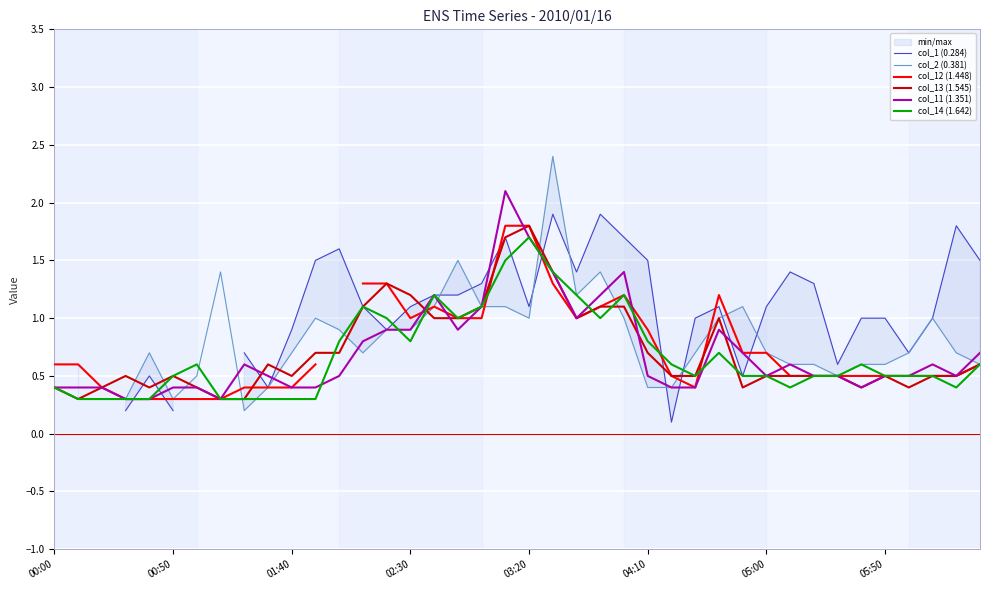

At which label does col_14 (1.642) reach its peak?

03:20